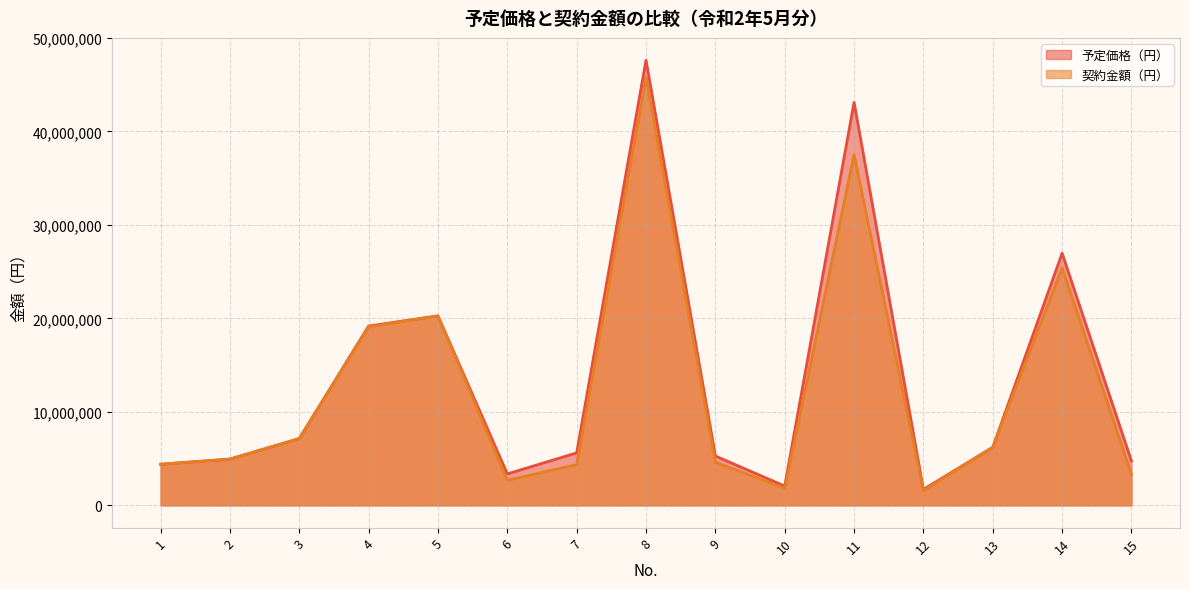

List the series in order of their peak value, highest first.

予定価格（円）, 契約金額（円）